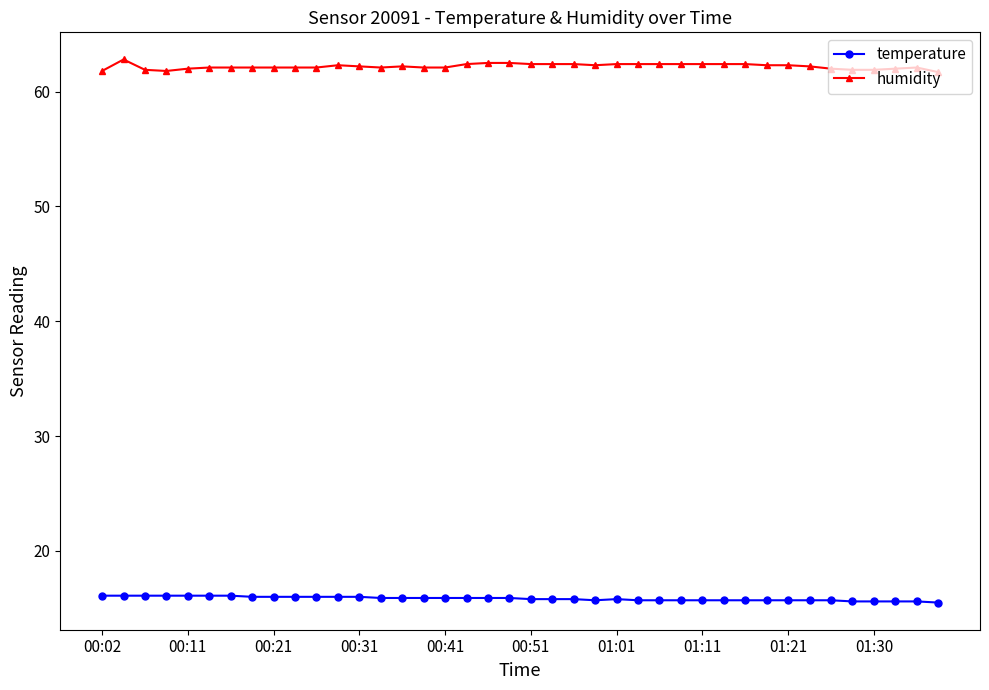

Which series has the widest spread of values?

humidity